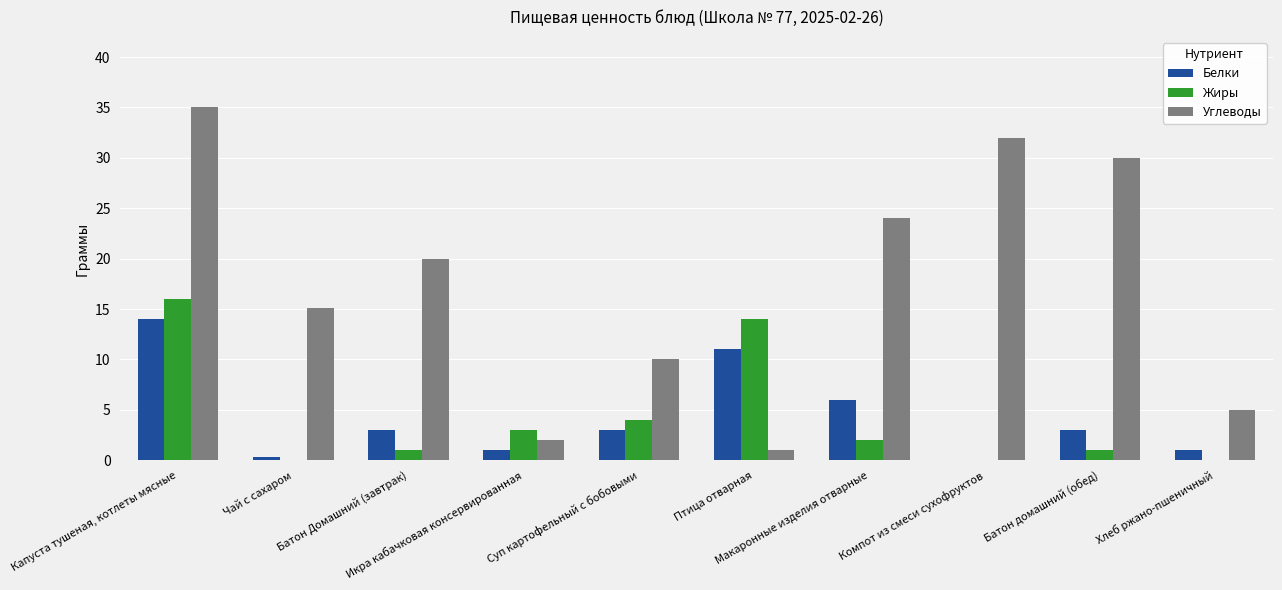

What is the maximum value for Углеводы?

35.0